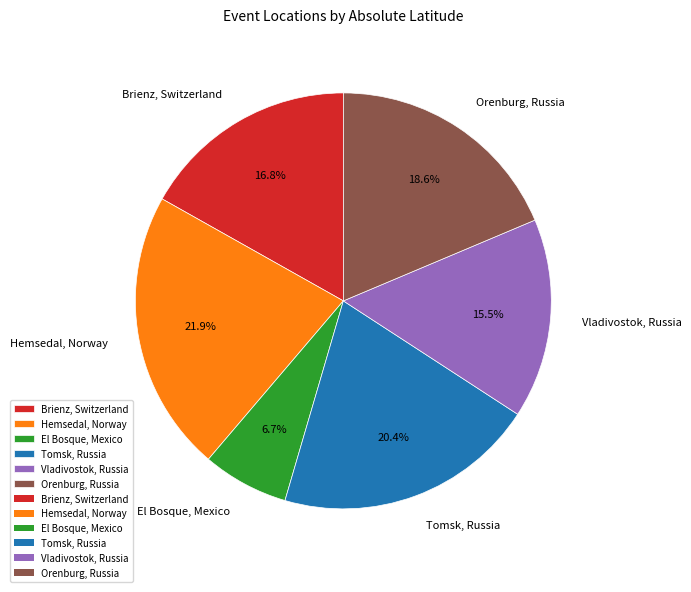

What percentage is the Hemsedal, Norway slice, to the nearest percent?

22%